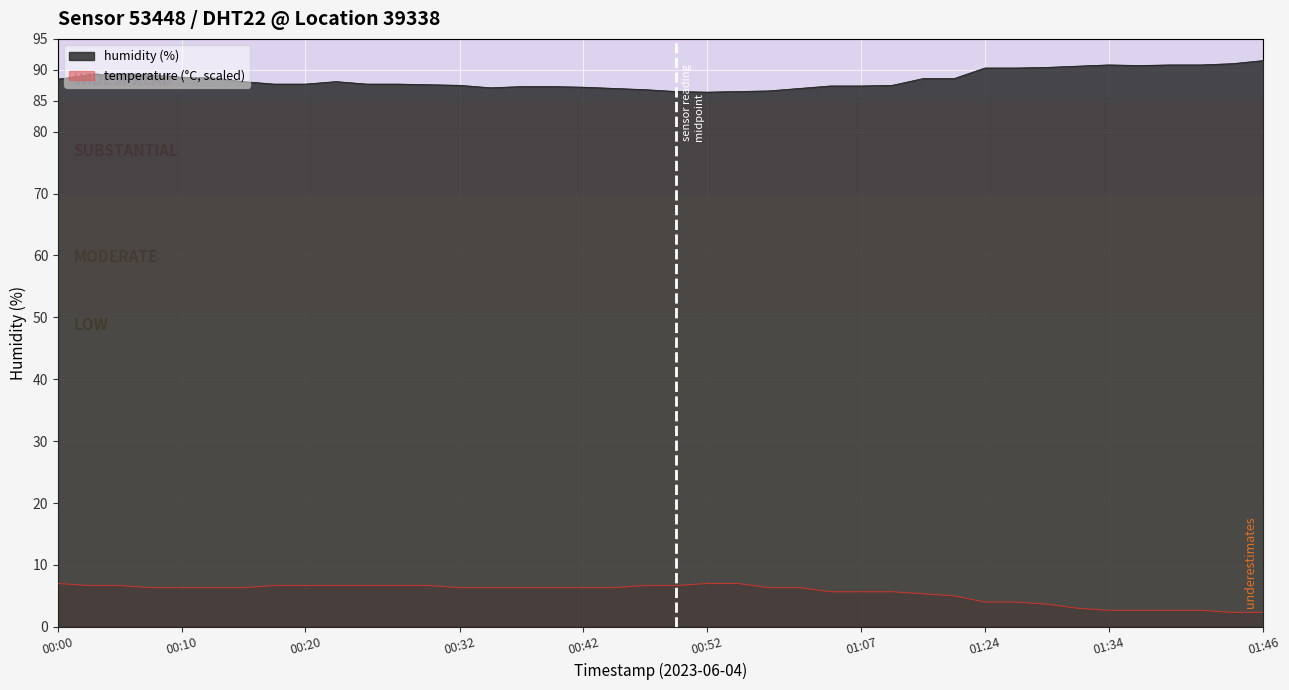

The value of temperature at 00:13 is 6.3. True or false?

True